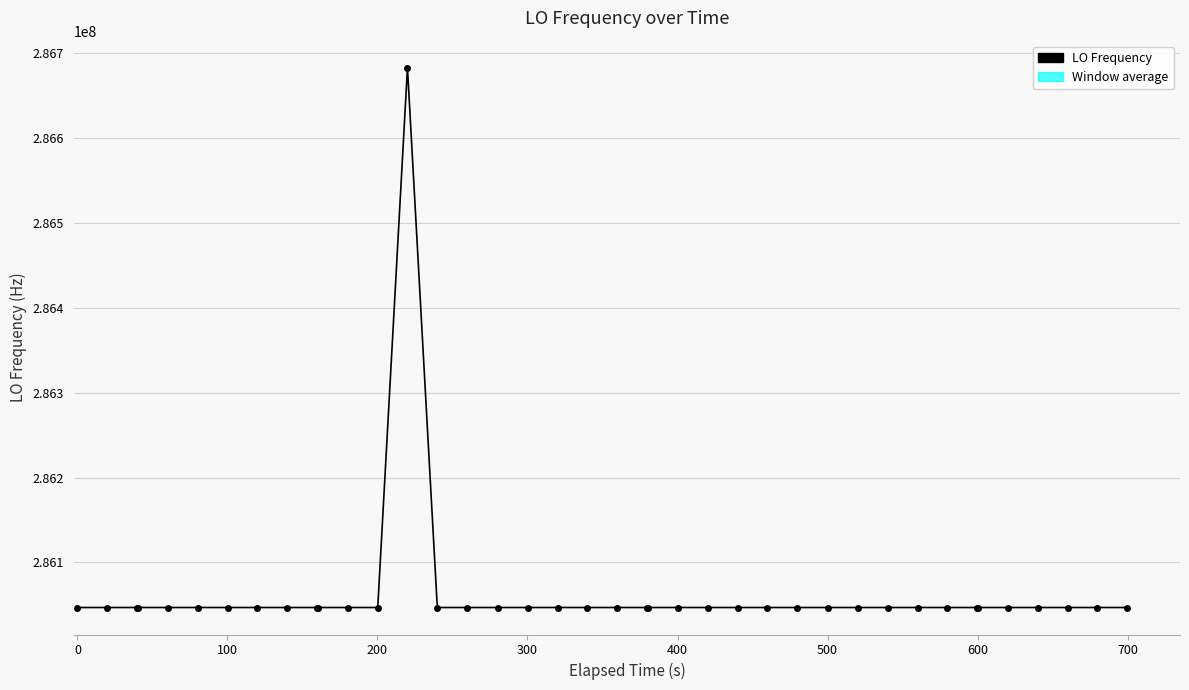

How many data points are above 286046998?

21